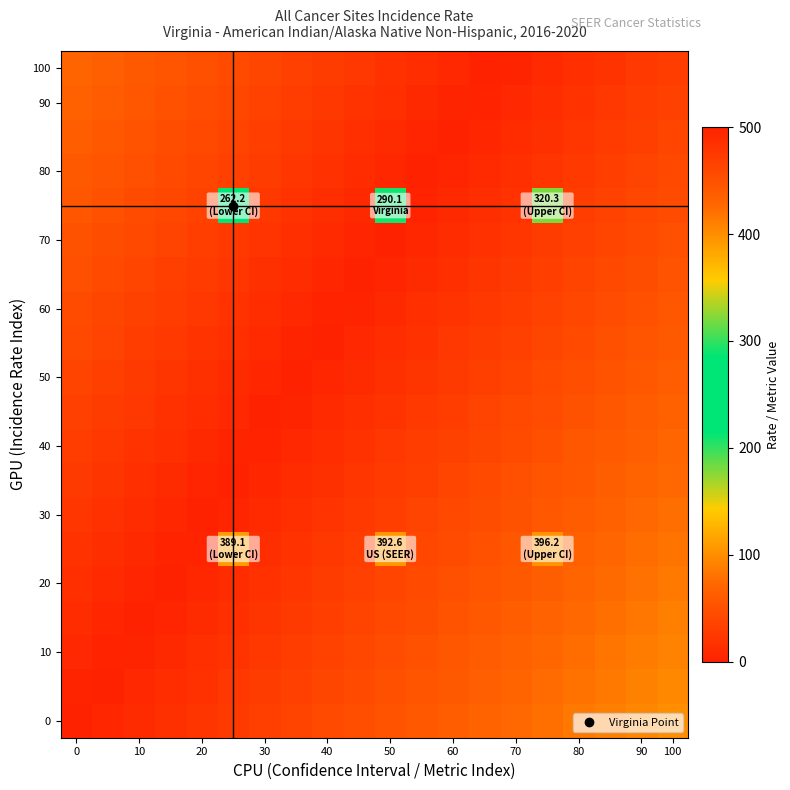

How many series are shown in this chart?

20